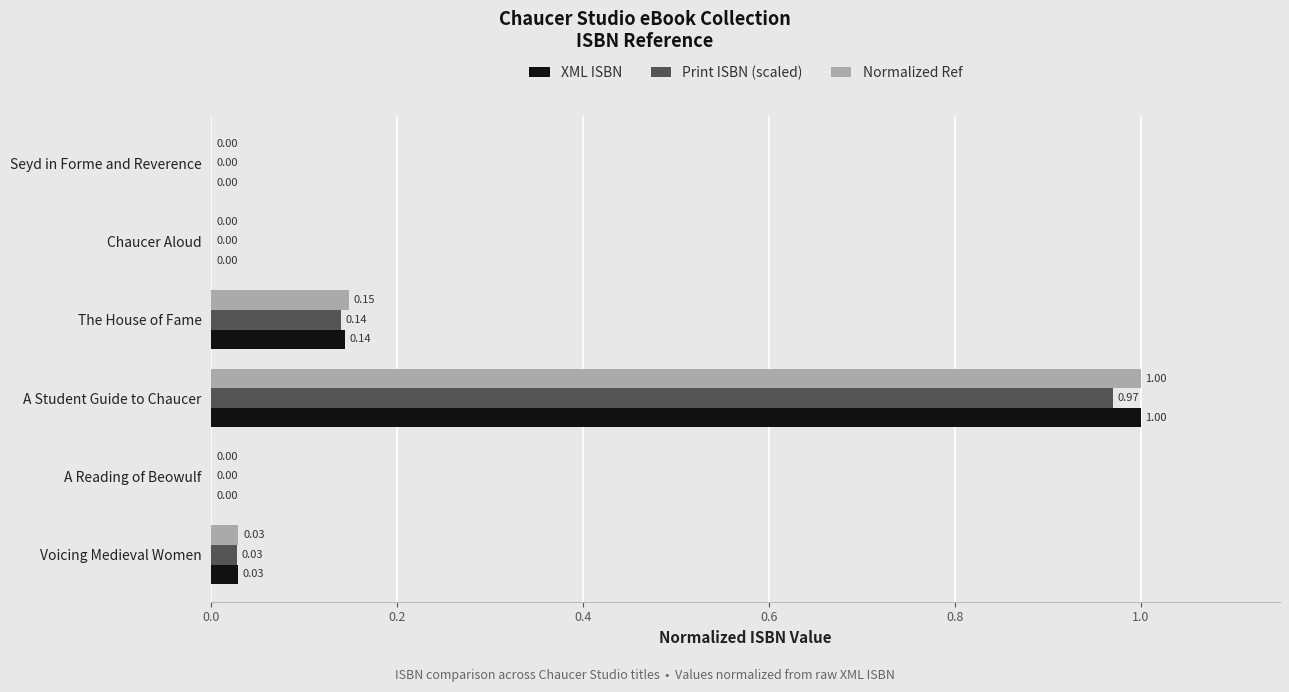

Which series changed the most between A Reading of Beowulf and The House of Fame?

Normalized Ref